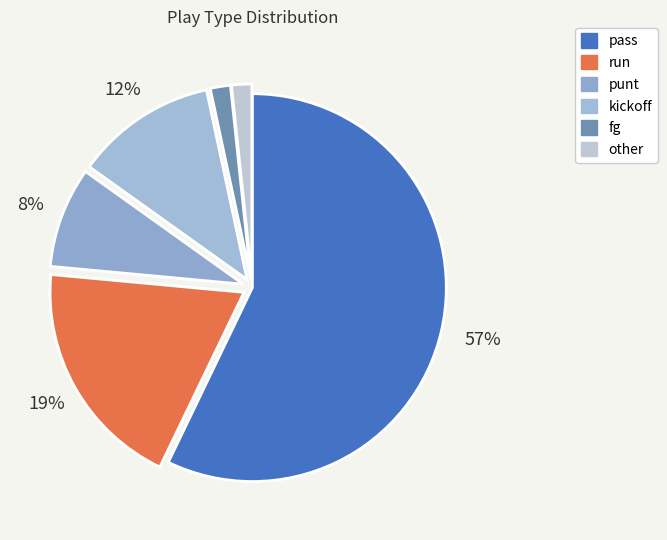

Is there any slice that represents more than half of the pie?

Yes